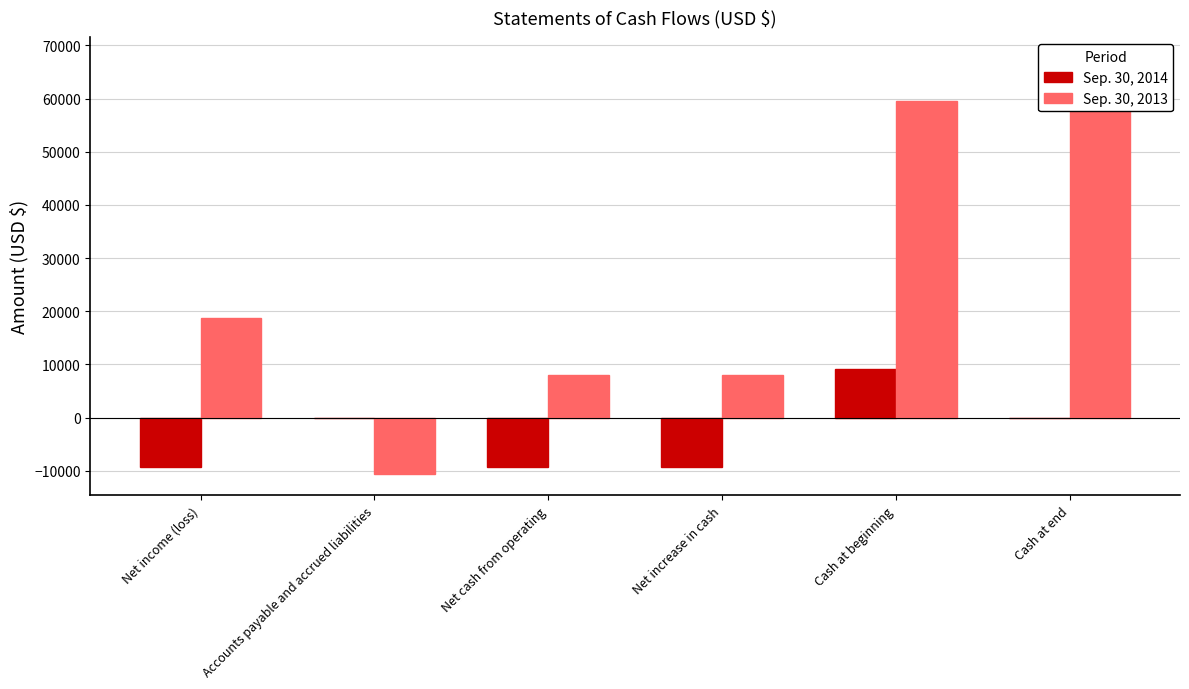

What is the average value of the Sep. 30, 2013 series?

25185